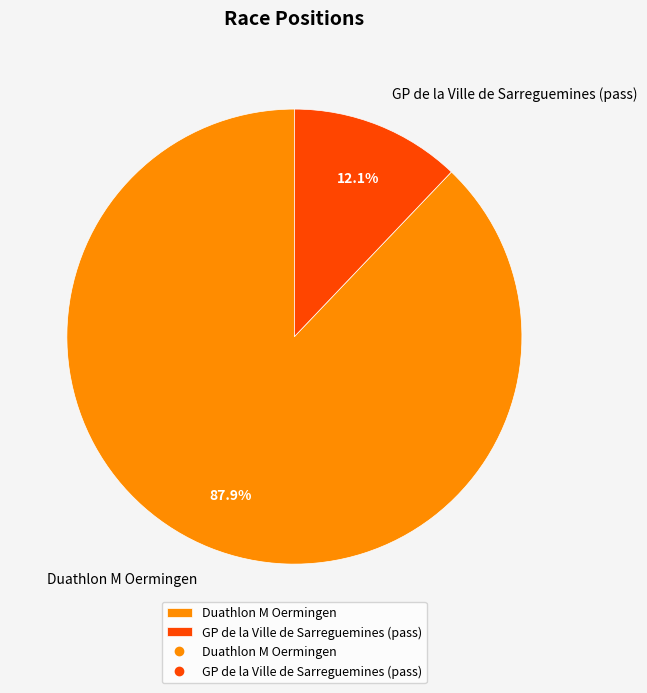

What is the smallest slice in the pie chart?

GP de la Ville de Sarreguemines (pass)